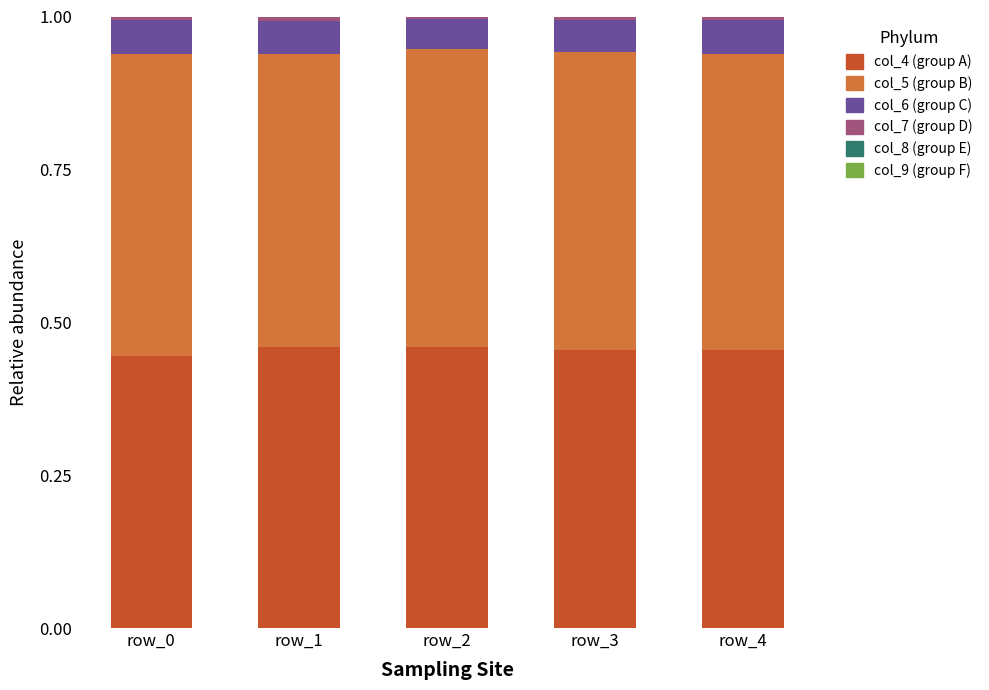

How many series are shown in this chart?

6